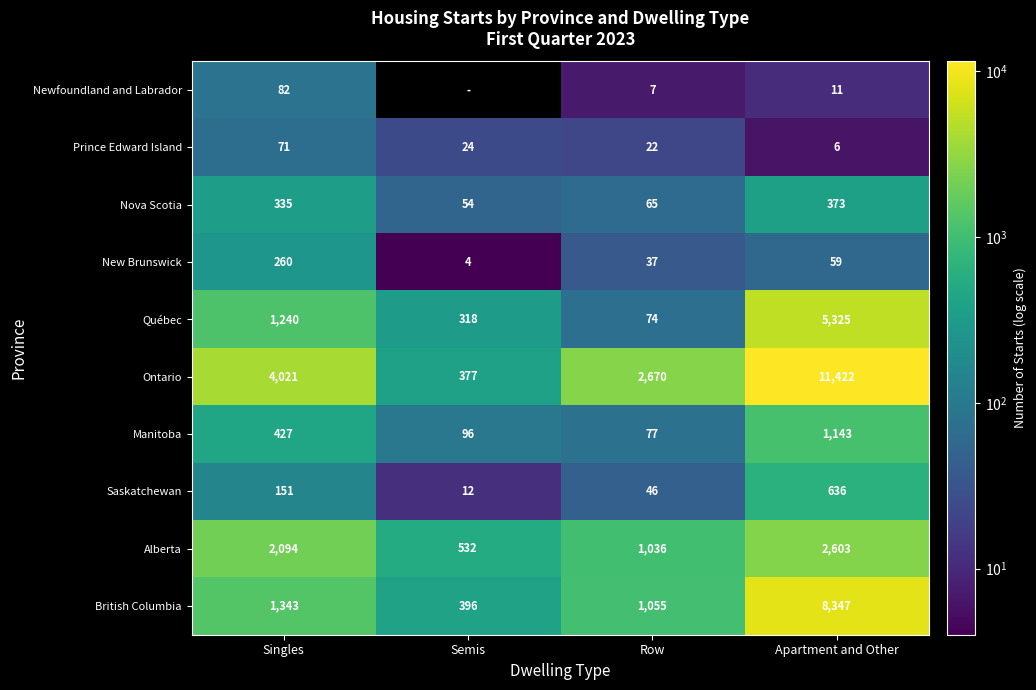

The value of Québec at Apartment and Other is 7913. True or false?

False